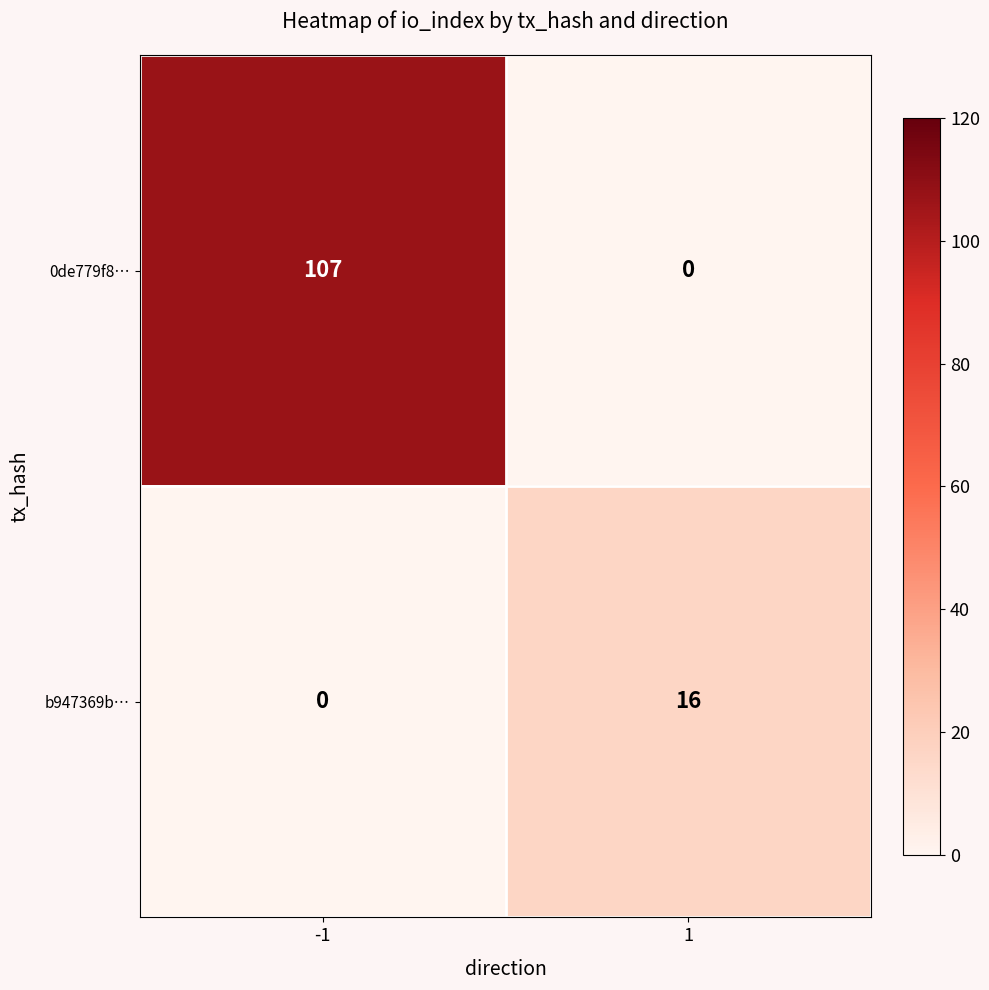

Rank the series at 1 from highest to lowest value.

b947369b…, 0de779f8…